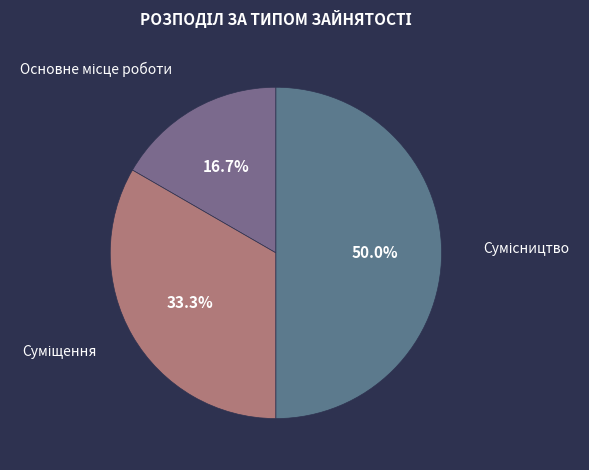

Count the number of slices in the pie.

3